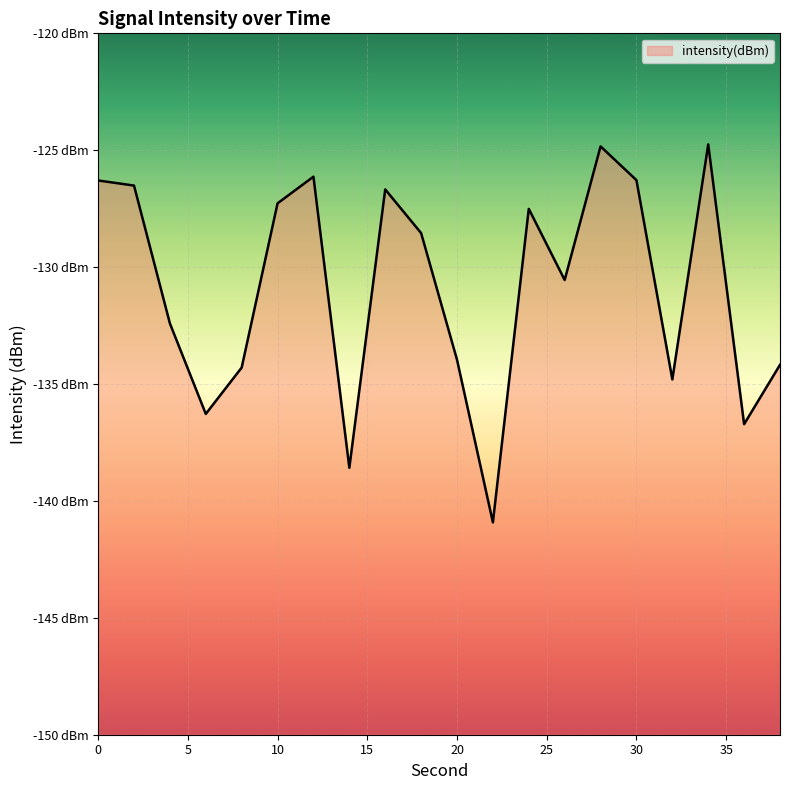

Count the number of categories in the chart.

20